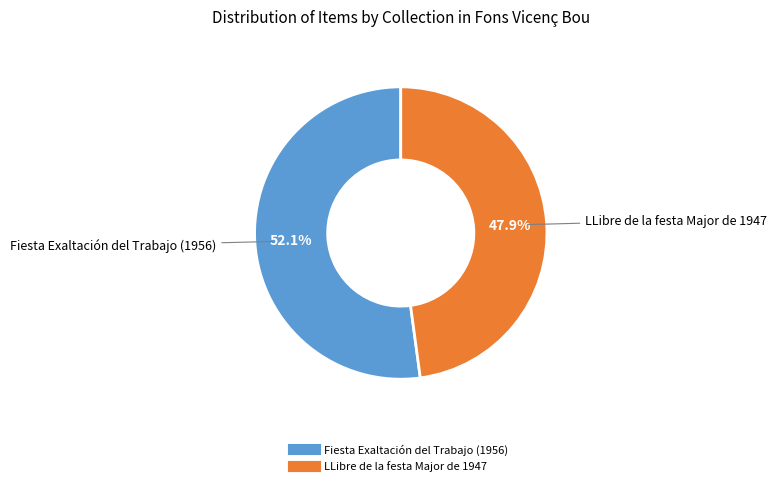

Which slice is the smallest?

LLibre de la festa Major de 1947